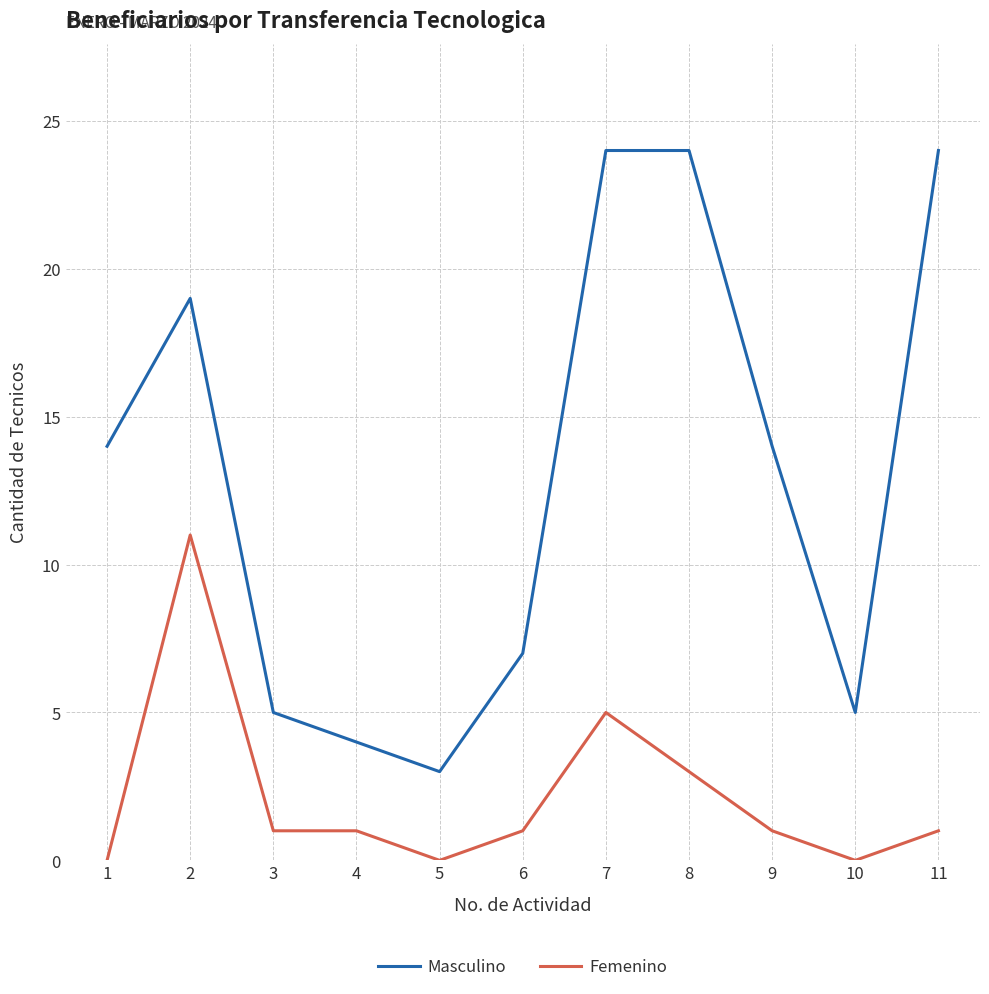

The value of Femenino at 3 is 2. True or false?

False